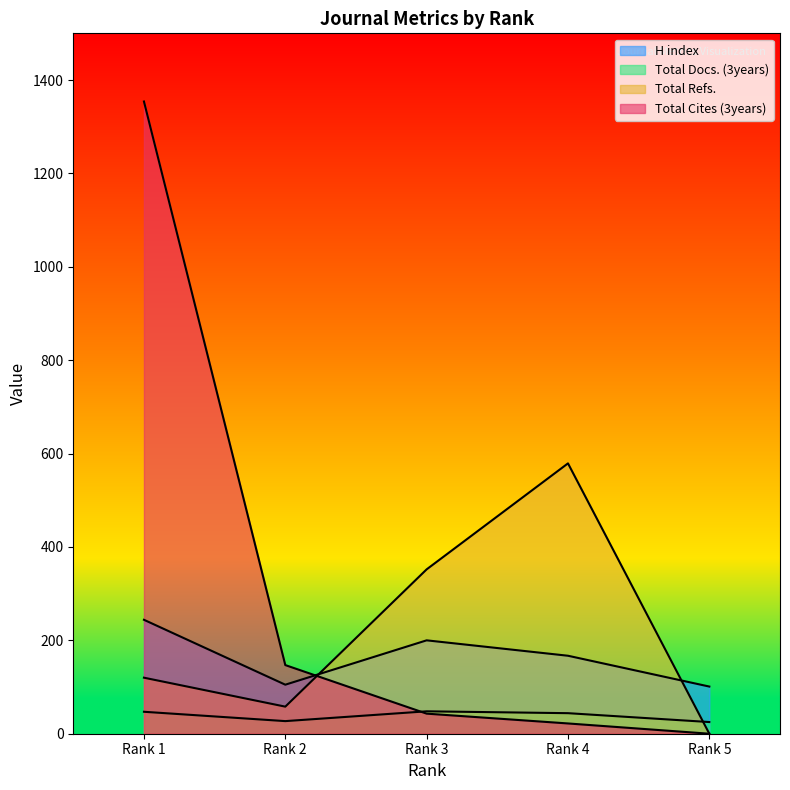

List the labels in order of Total Cites (3years) value, smallest first.

Rank 5, Rank 4, Rank 3, Rank 2, Rank 1